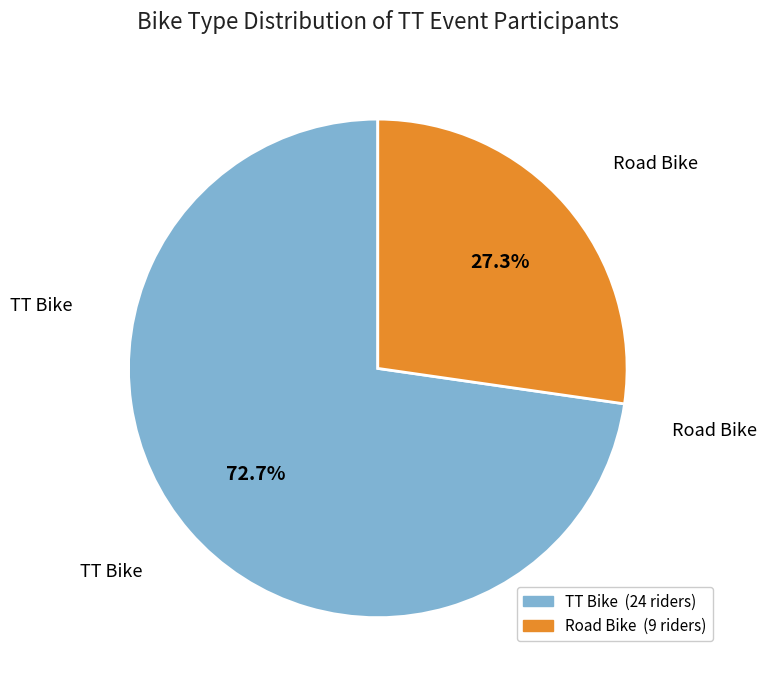

What is the smallest slice in the pie chart?

Road Bike